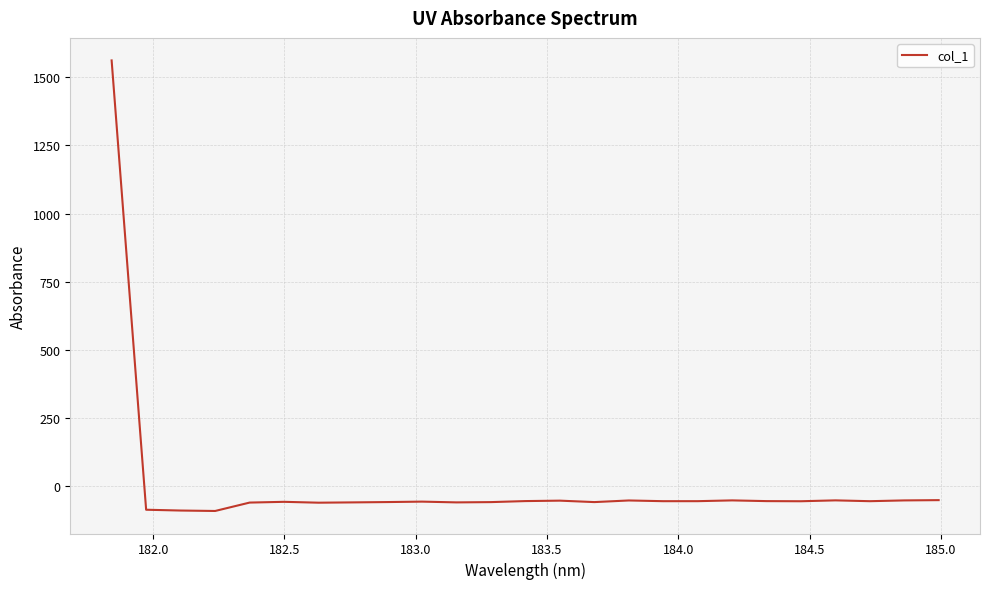

Count the number of categories in the chart.

25